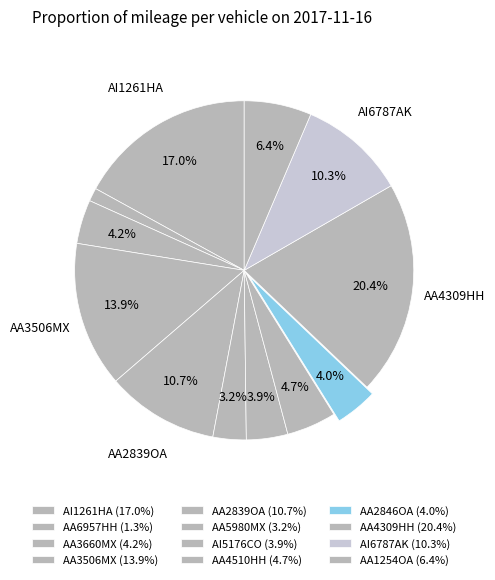

The AA2839OA slice represents 11% of the pie. True or false?

True